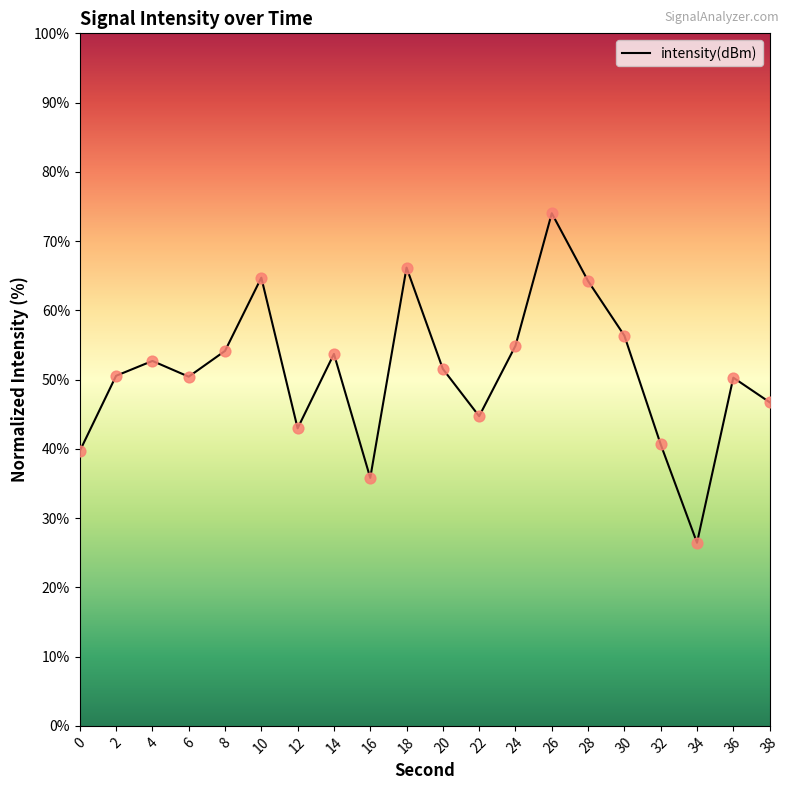

Approximately how many times larger is the value at 0 compared to 30?

0.7